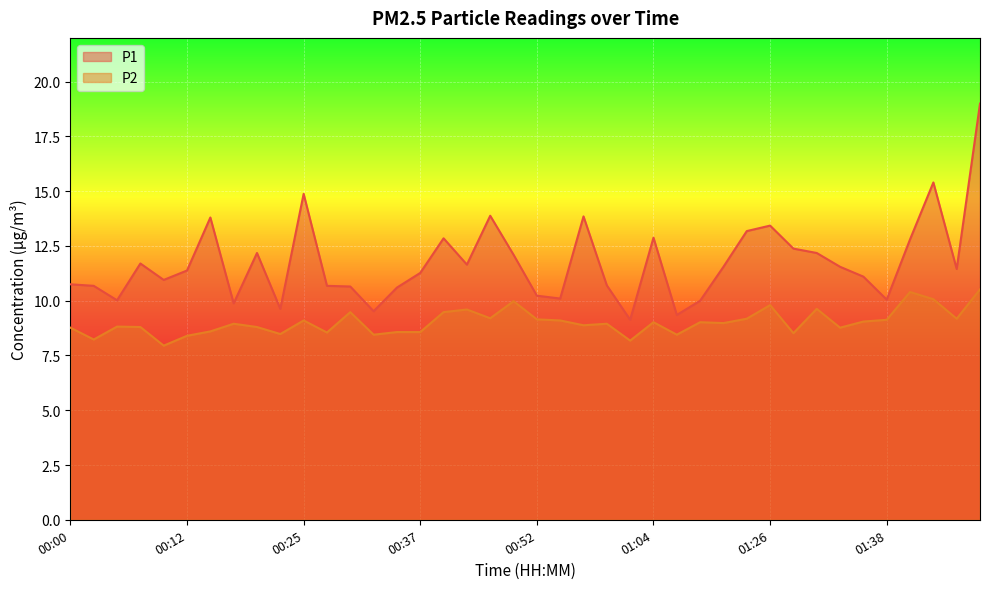

True or false: P2 and P1 cross at least once.

False